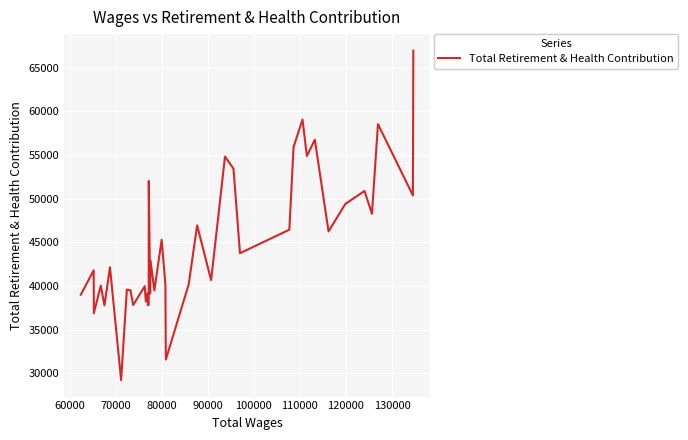

What is the maximum value shown in the chart?

66949